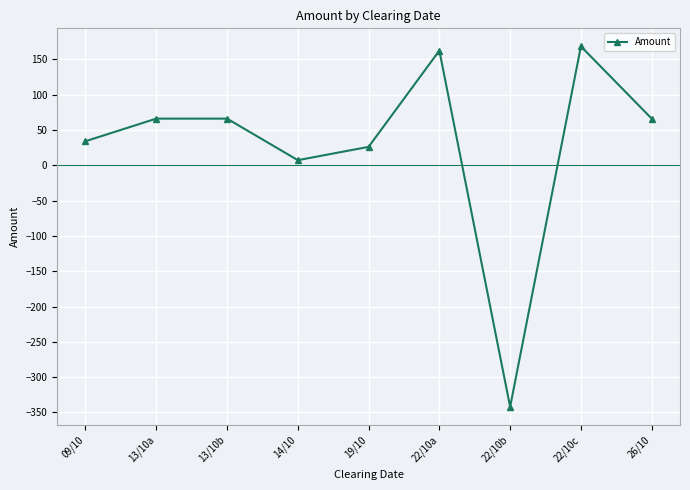

At which category does the data reach its first local valley?

14/10